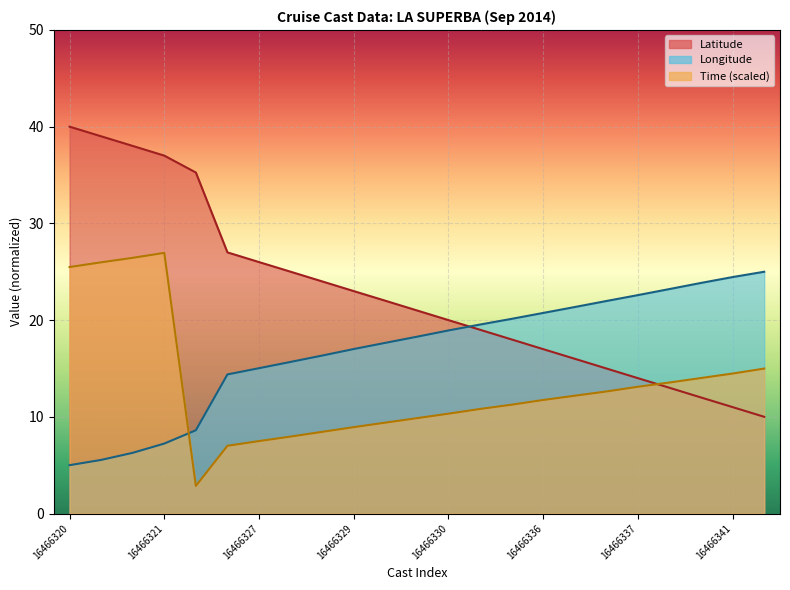

Which label corresponds to the largest value in the chart?

16466320